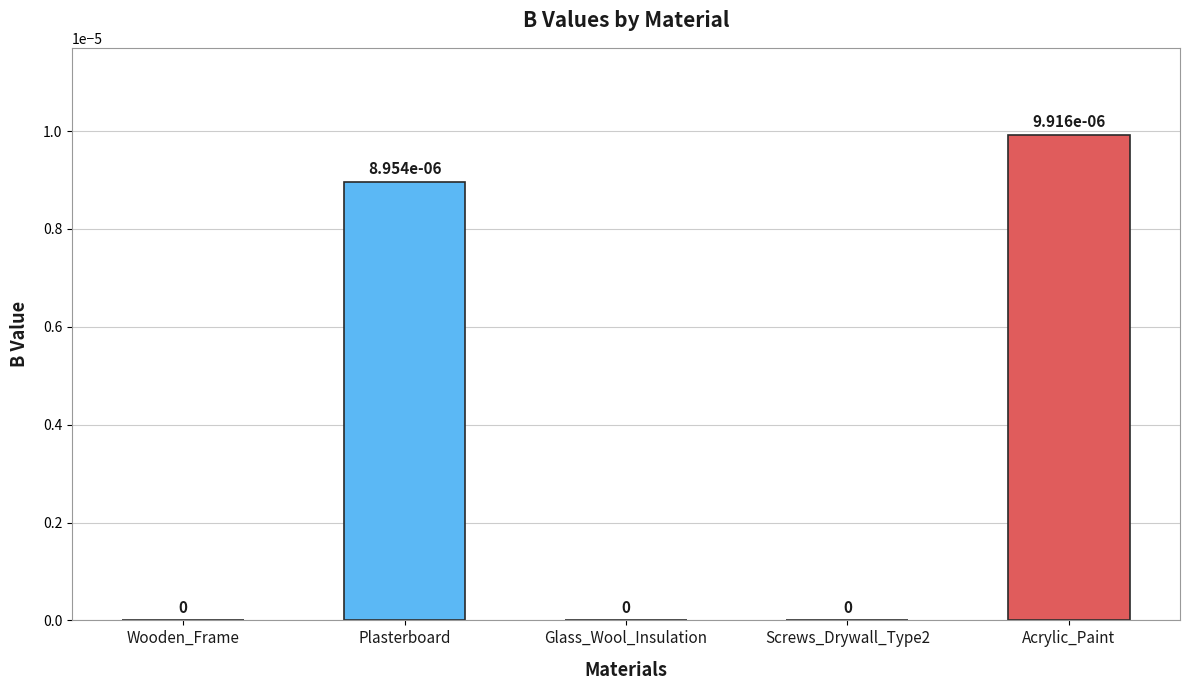

How many data points does each series have?

5